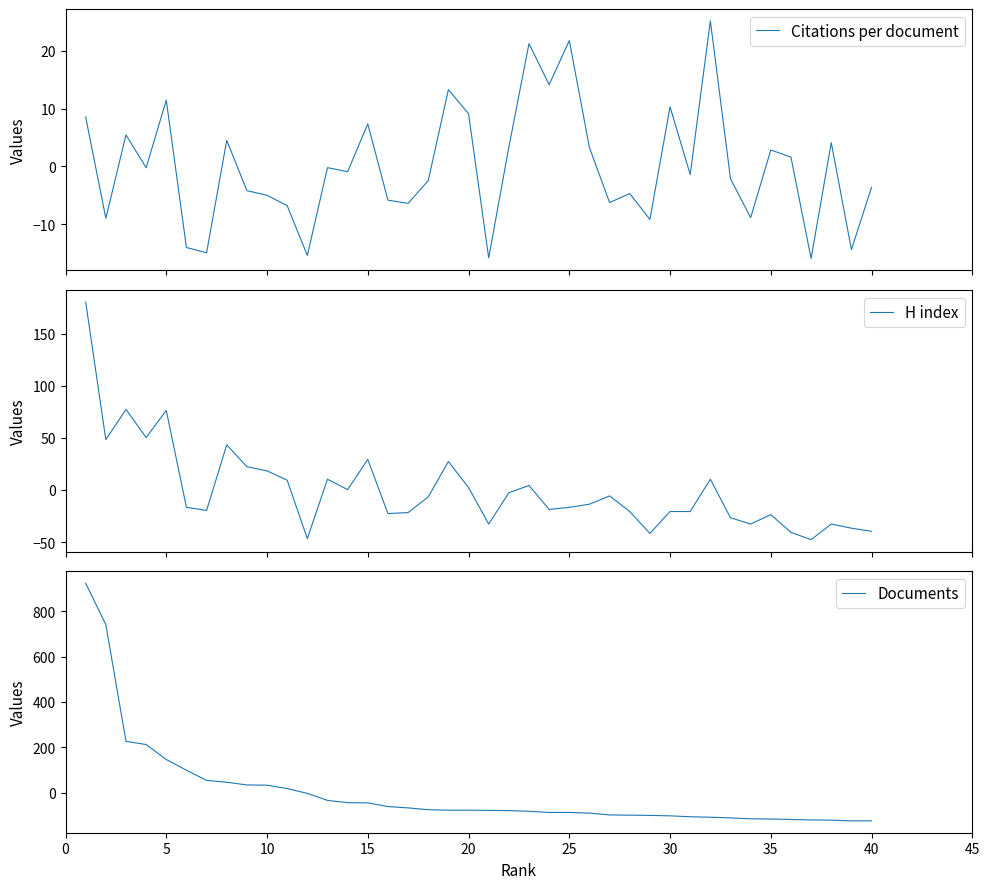

What is the highest value of the H index series?

180.3